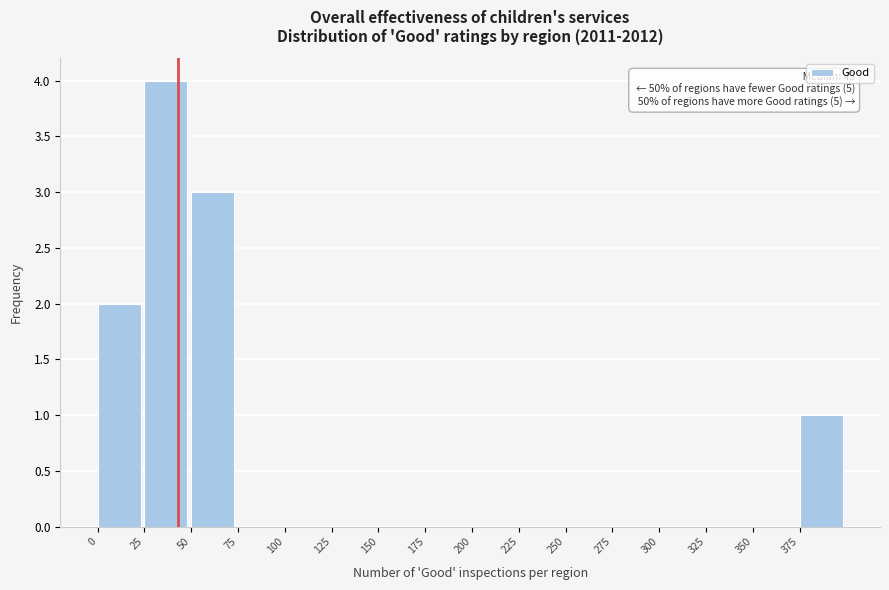

Which range on the x-axis has the tallest bar?

25 to 50